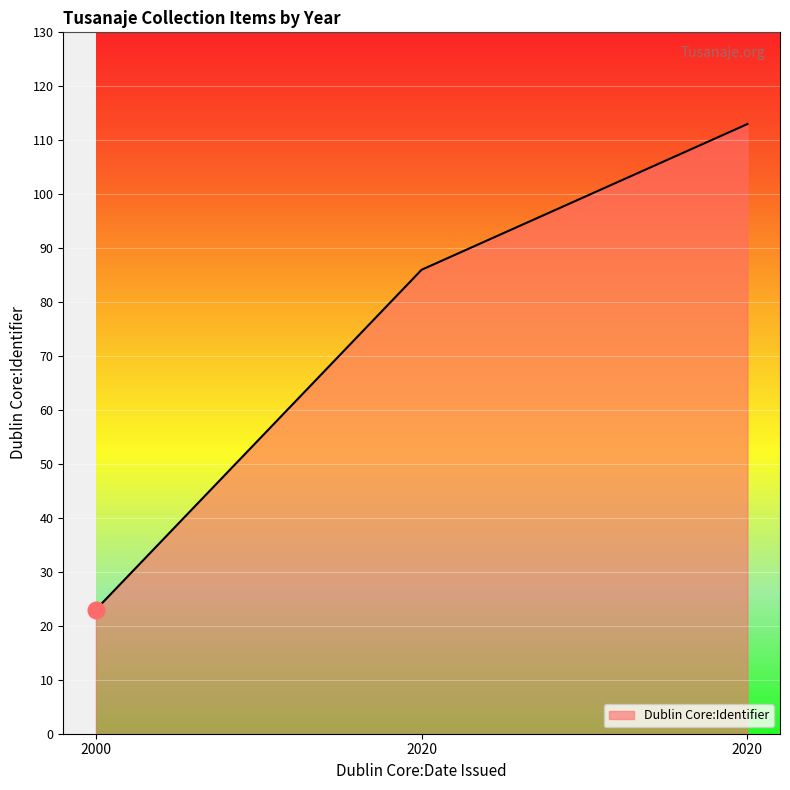

Does the chart have visible grid lines?

Yes